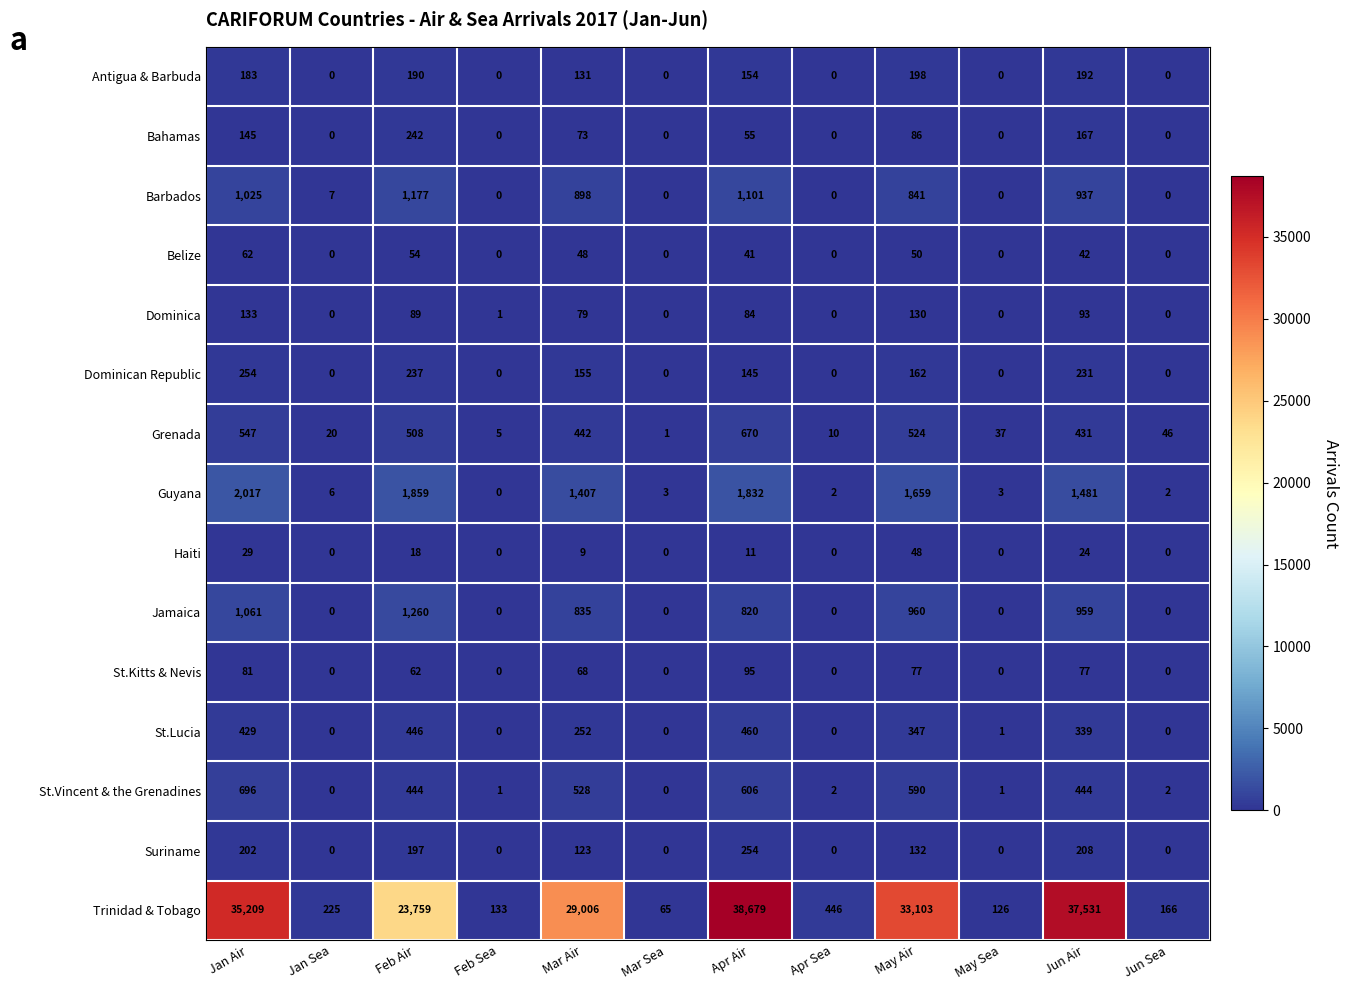

At which label does Grenada first exceed 431?

Jan Air